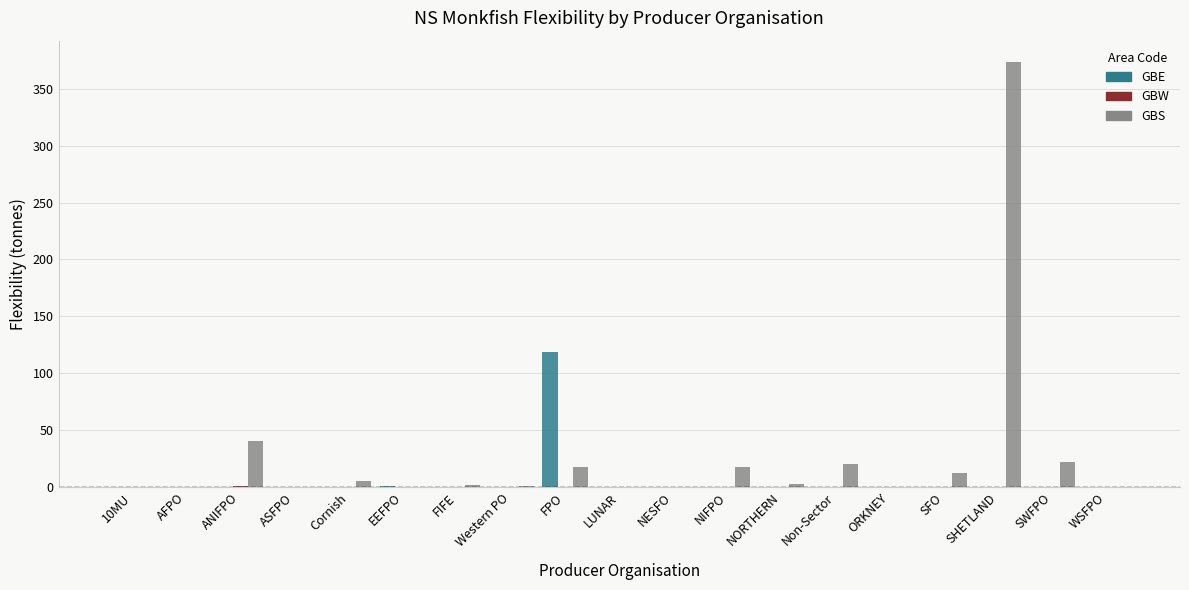

The GBS series shows 140.9 at WSFPO. True or false?

False